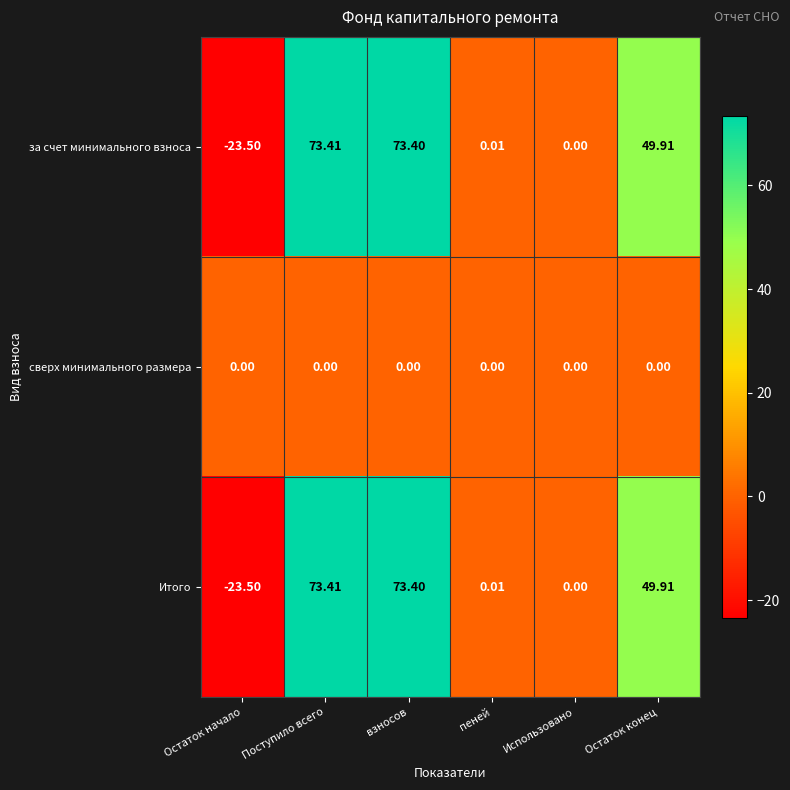

What is the smallest value displayed?

-23.5